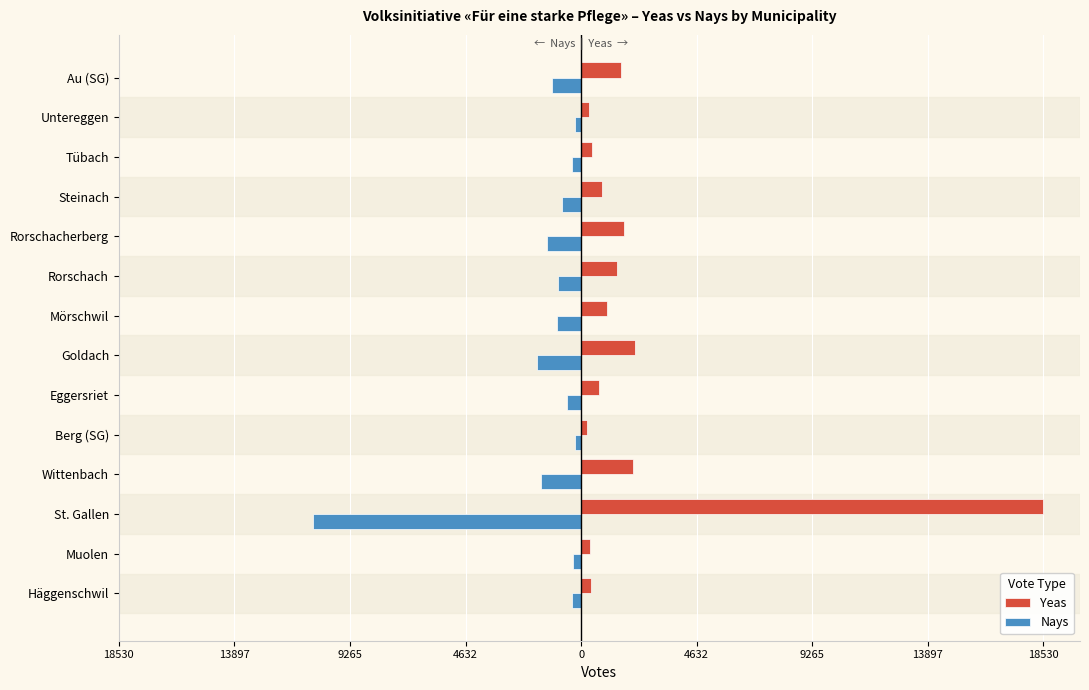

What are all the series names shown in the legend?

Yeas, Nays